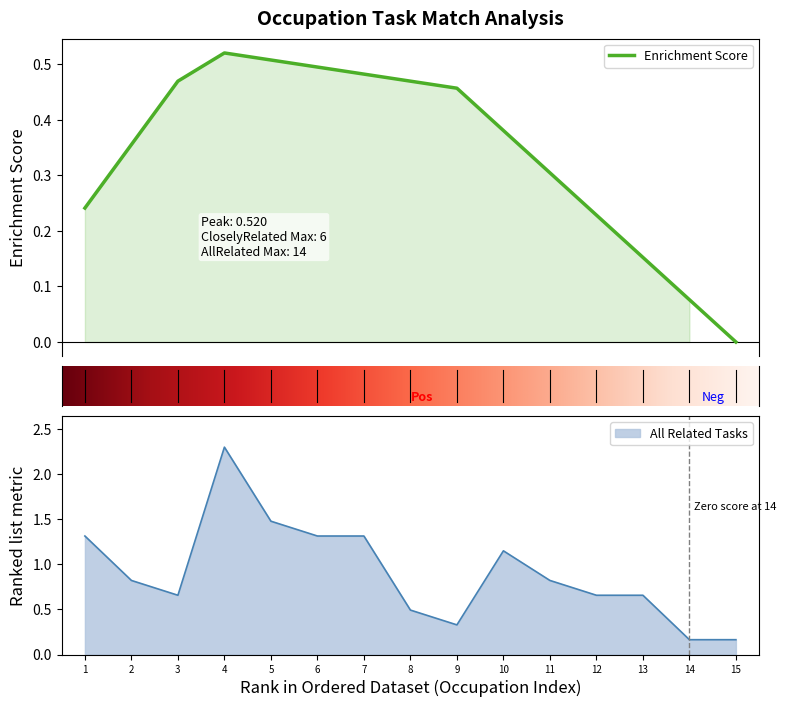

How many points are higher than both their immediate neighbors (excluding endpoints)?

2